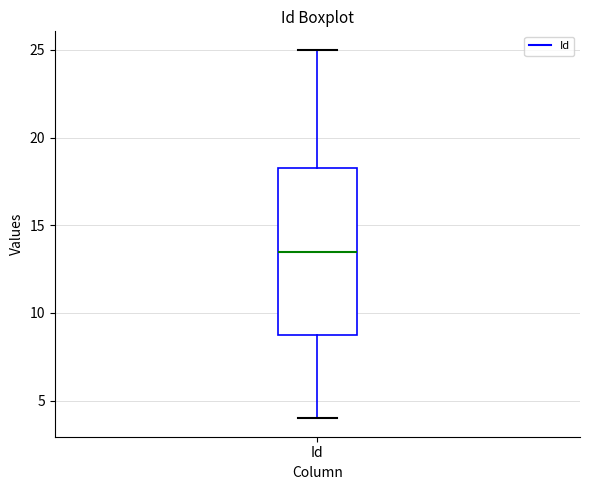

Read this box plot against the y-axis: the position of the median line, the range covered by the box, and the ends of both whiskers. The values are not printed on the chart, so give them approximately, as read against the axis.

median 13.5, box 9.0 to 18.5, whiskers 4.0 to 25.0